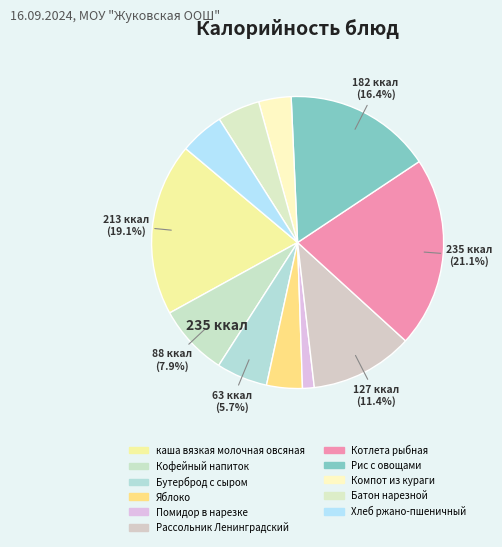

To the nearest percent, what percentage of the pie is Помидор в нарезке?

1%